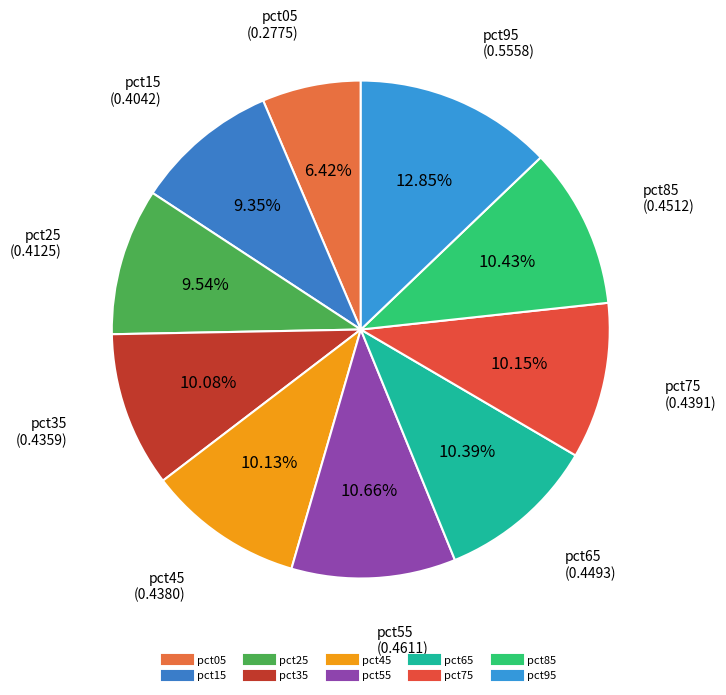

Which has a higher value, pct75 or pct95?

pct95